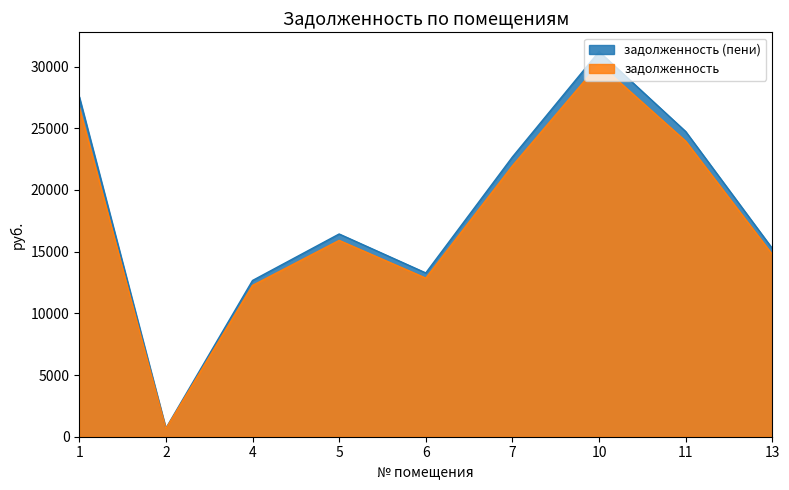

What is the value of the задолженность (пени) point at the 9th from the left?

15254.2